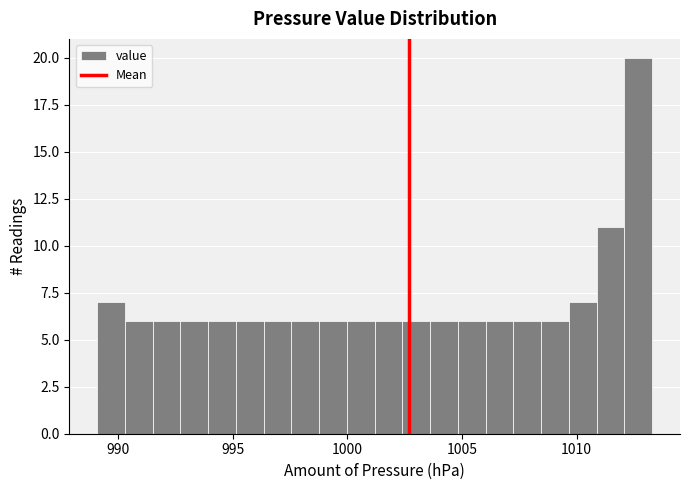

Read against the x-axis, roughly where is the centre of the tallest bar?

1012.5